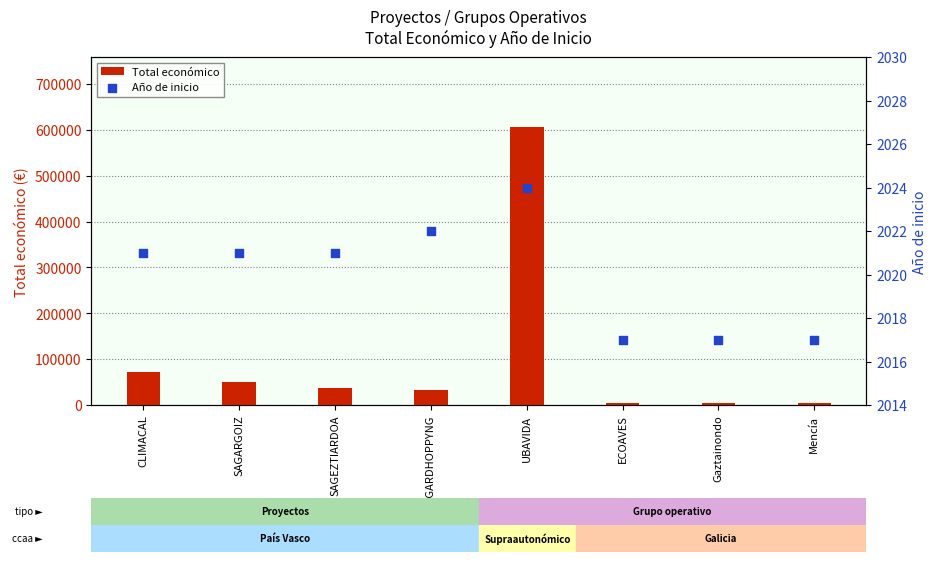

What are all the series names shown in the legend?

Total económico, Año de inicio